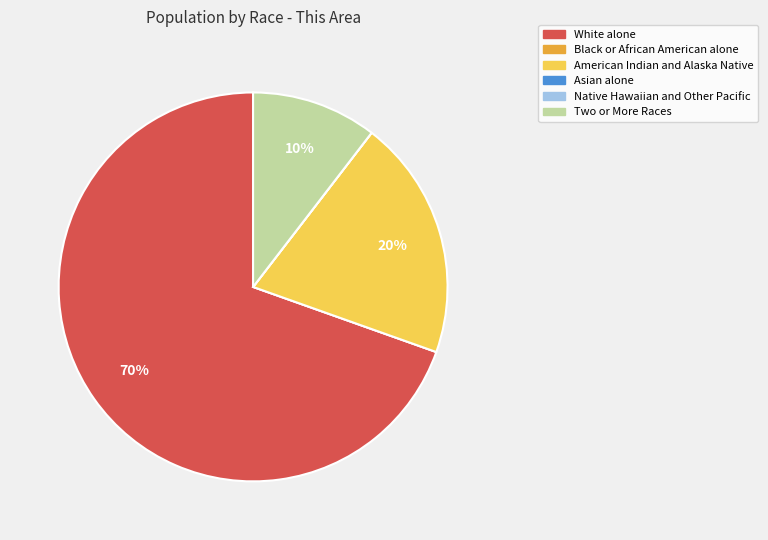

The Two or More Races slice represents 10% of the pie. True or false?

True